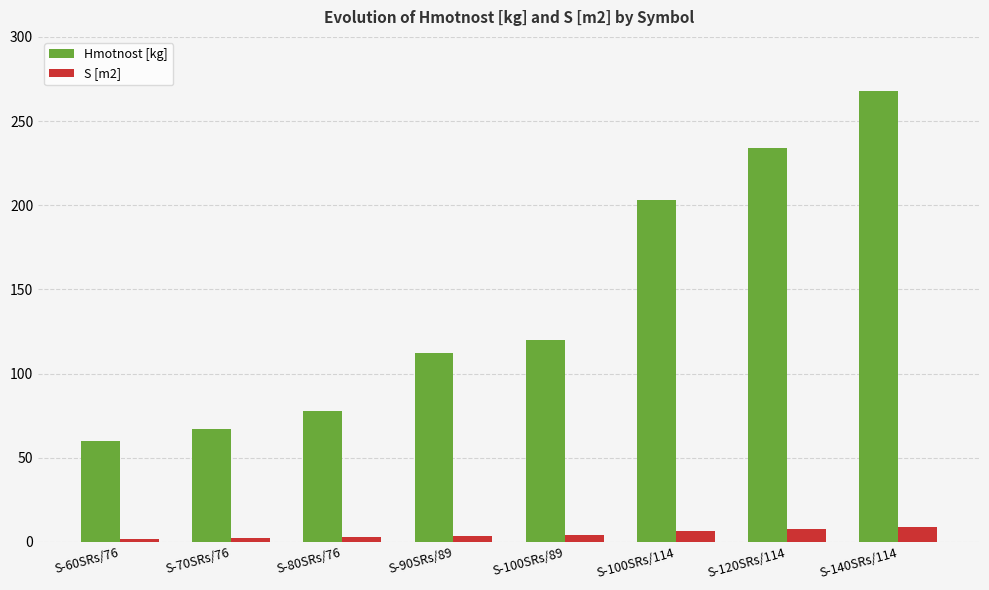

At which category is the sum across all series the highest?

S-140SRs/114